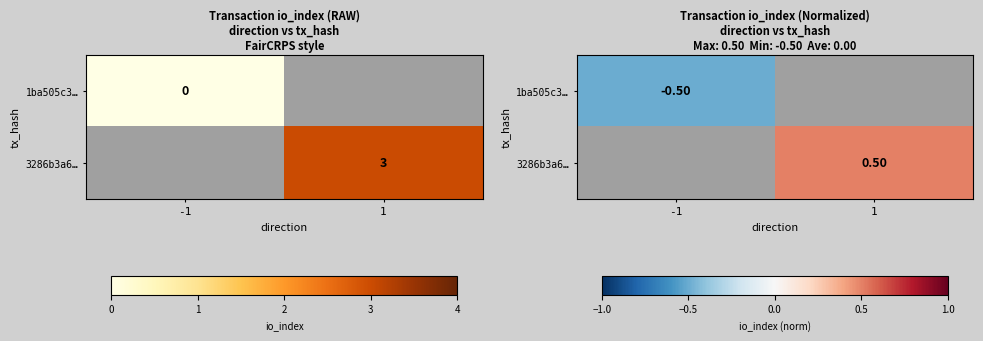

Is the value of 3286b3a6… at -1 greater than the value of 1ba505c3… at -1?

No